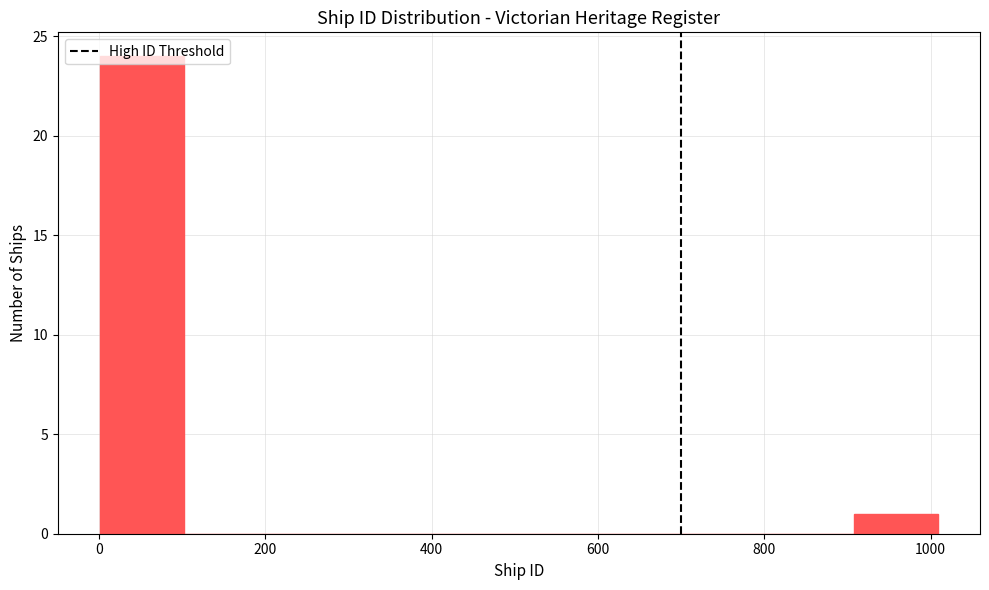

Over which range of the x-axis is the bar tallest?

0 to 100